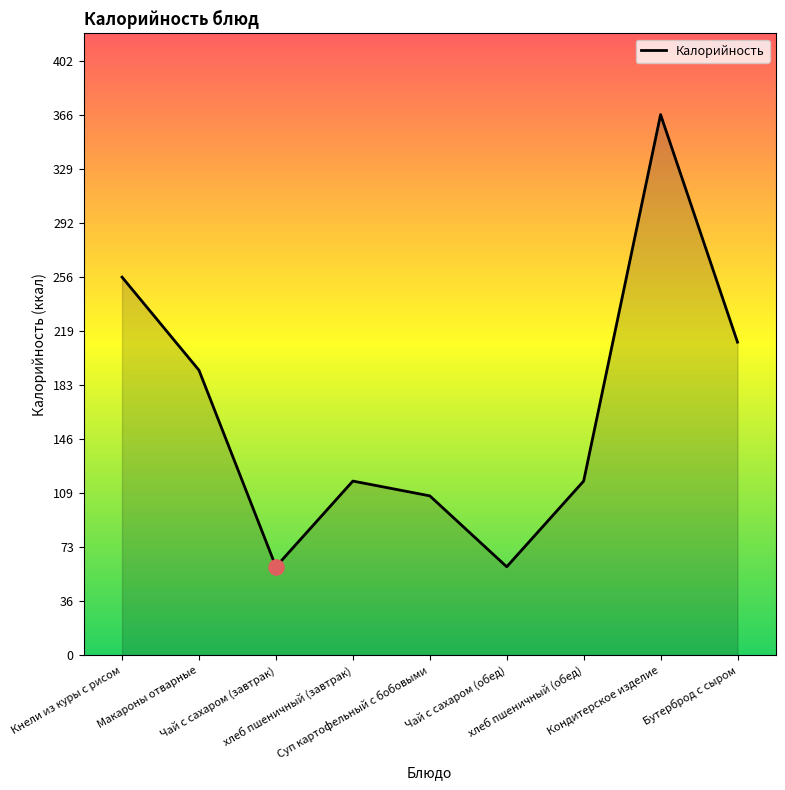

Between Чай с сахаром (обед) and Бутерброд с сыром, which is larger?

Бутерброд с сыром